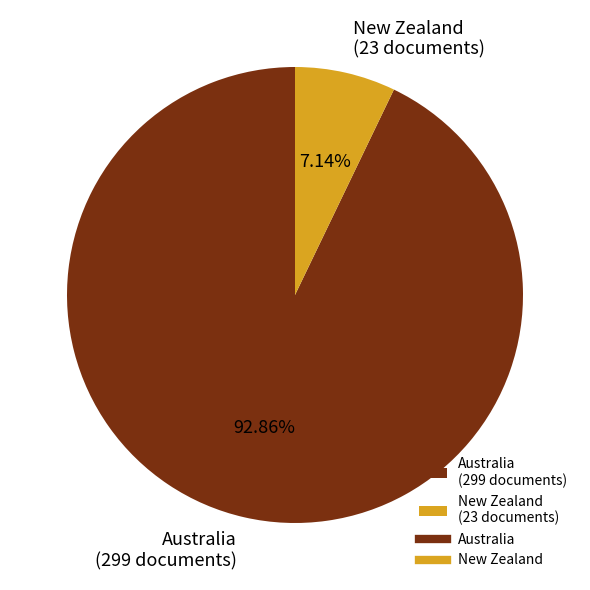

What portion of the pie excludes New Zealand?

92.9%